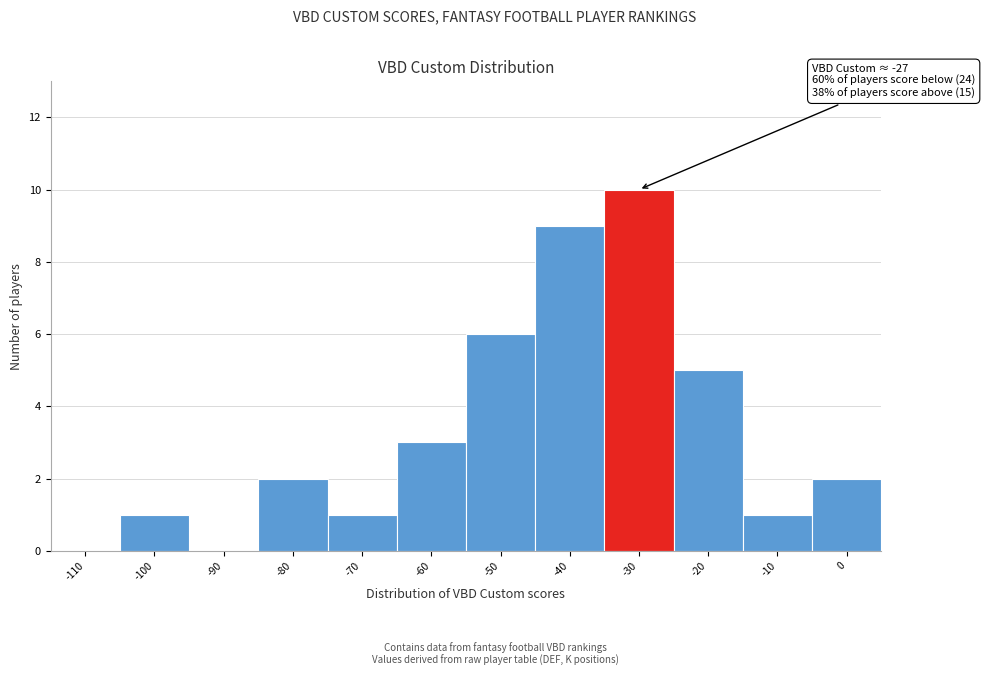

Reading right to left, transcribe all the data shown in this chart.

0=2	-10=1	-20=5	-30=10	-40=9	-50=6	-60=3	-70=1	-80=2	-90=0	-100=1	-110=0